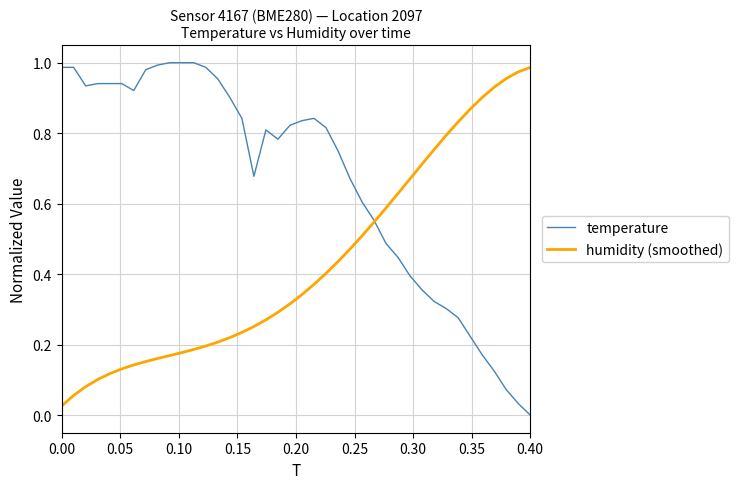

Rank the series by their average value, from lowest to highest.

humidity (smoothed), temperature